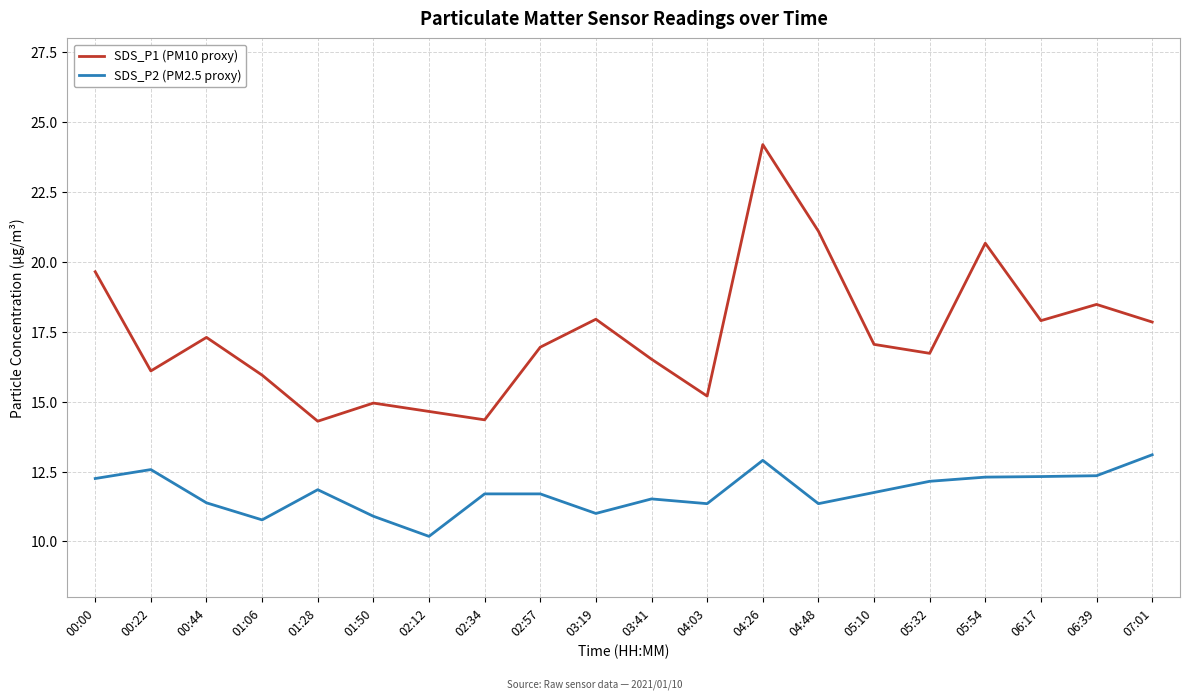

True or false: SDS_P2 (PM2.5 proxy) and SDS_P1 (PM10 proxy) intersect in this chart.

False